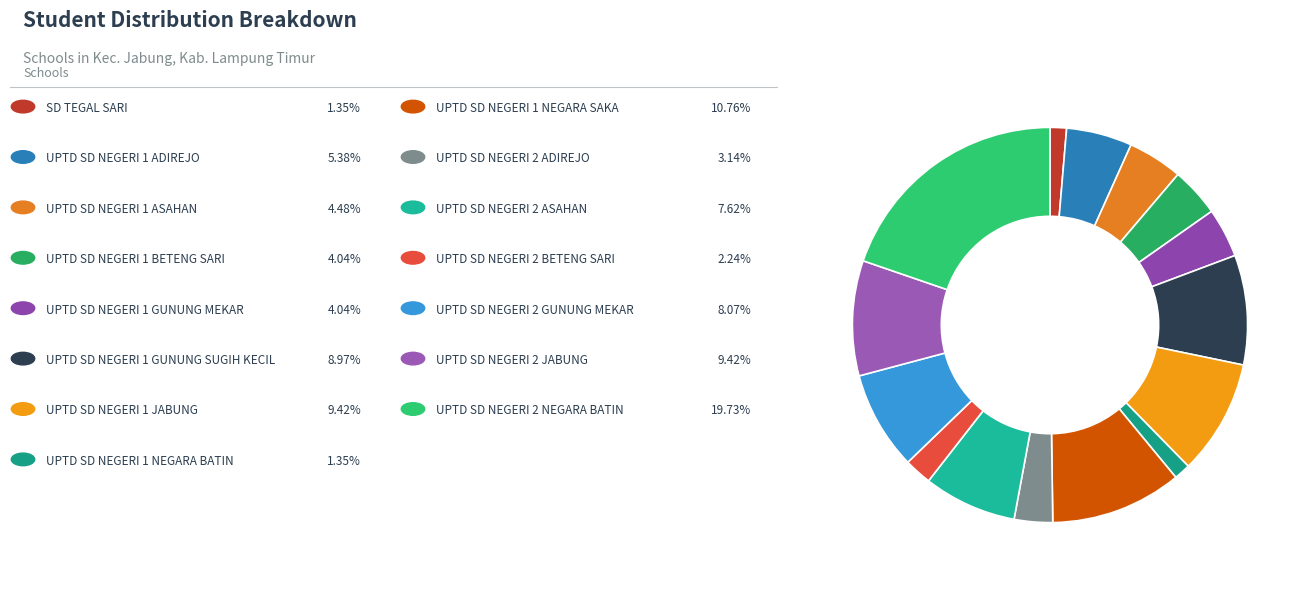

What is the smallest slice in the pie chart?

SD TEGAL SARI